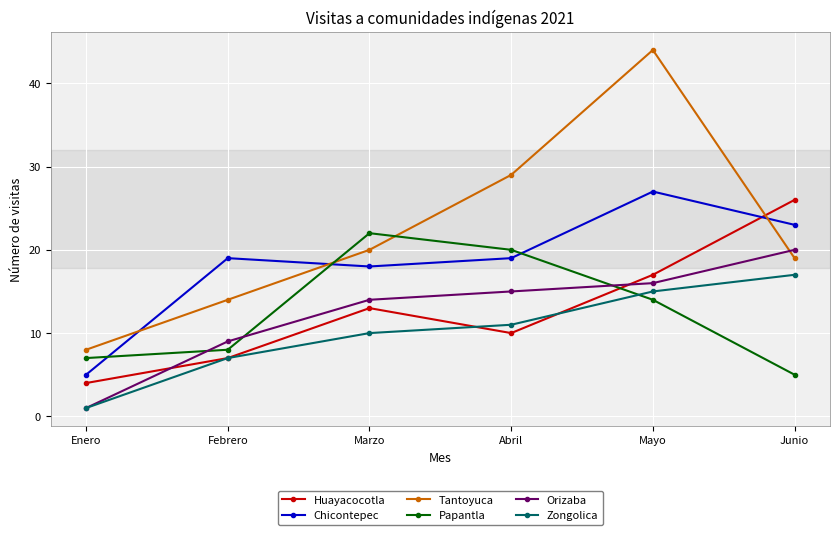

Count the number of categories in the chart.

6